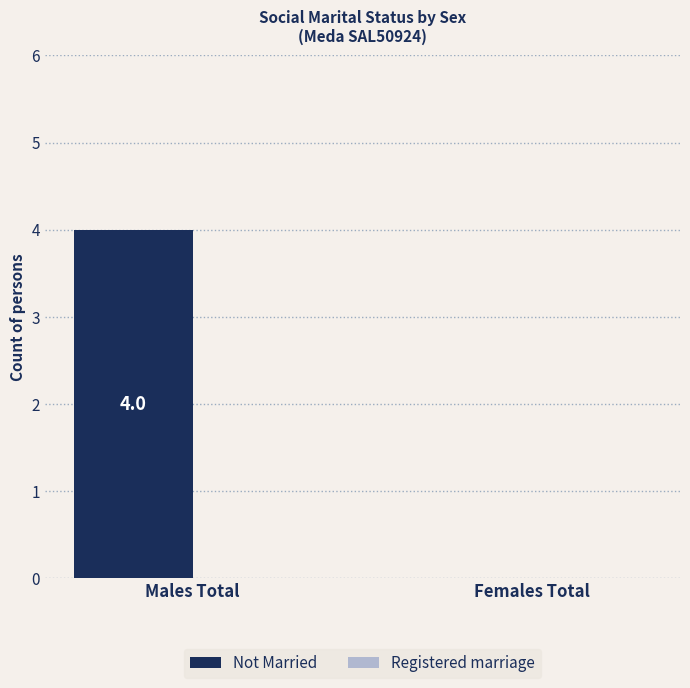

True or false: the data shows -2 at Females Total.

False